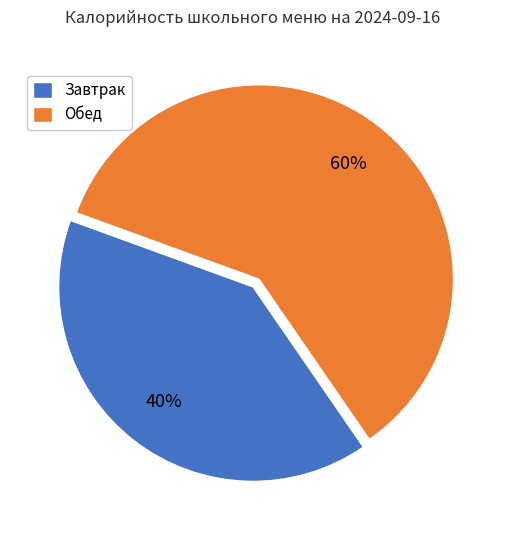

Approximately how many times larger is the value at Завтрак compared to Обед?

0.7